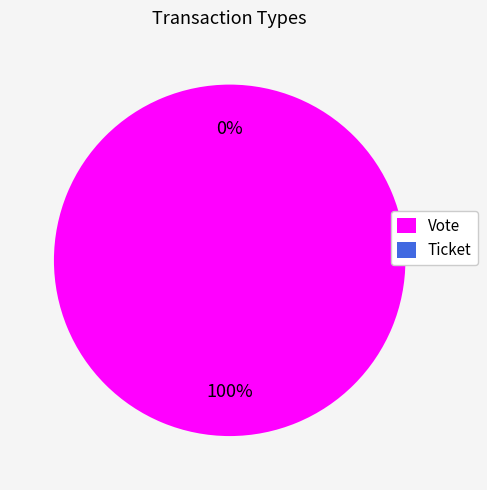

Combined, do Ticket and Vote account for over 50%?

Yes